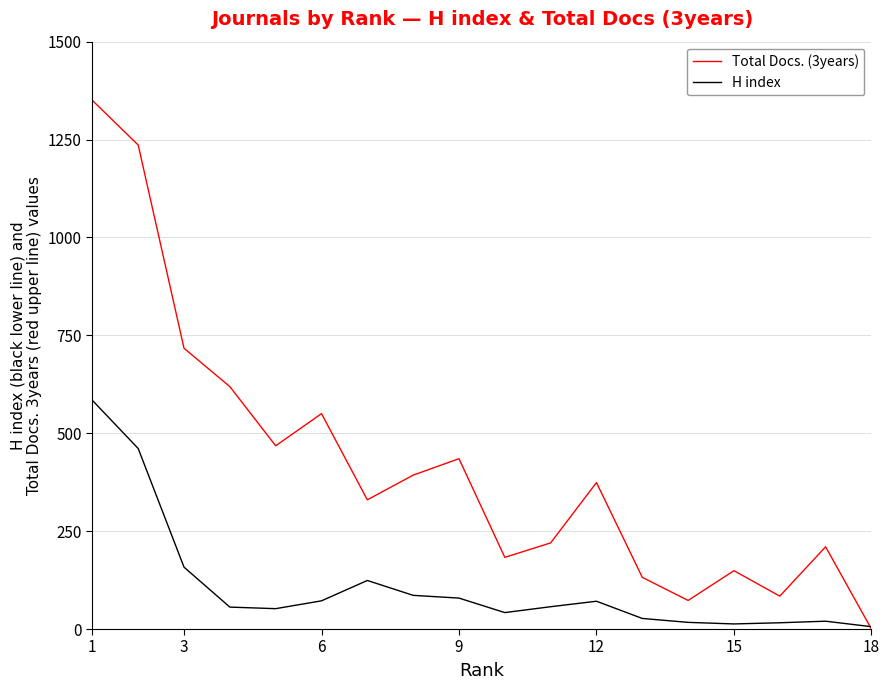

List the series in order of their peak value, highest first.

Total Docs. (3years), H index